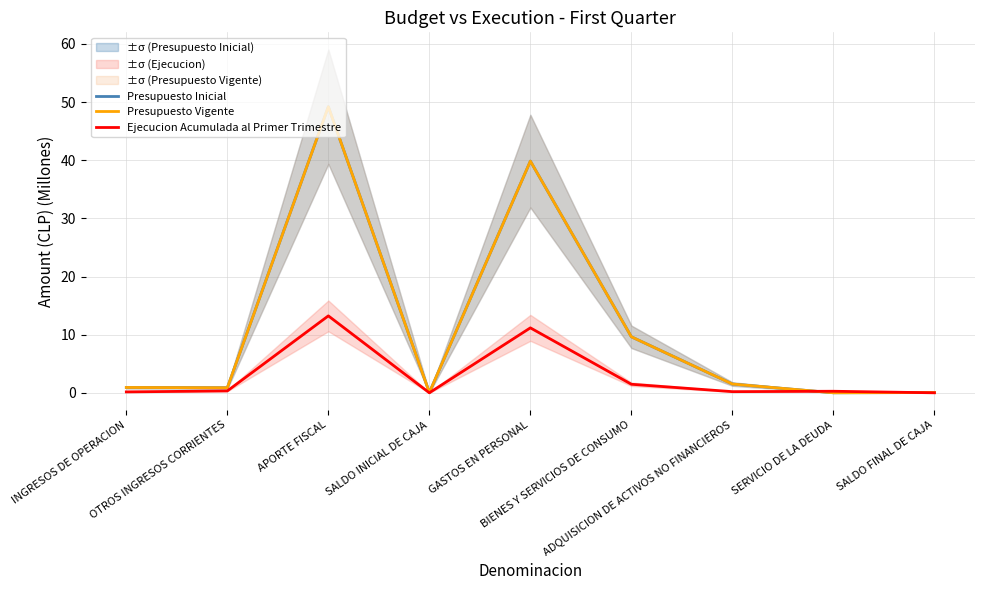

Where is the first local minimum for Presupuesto Inicial?

OTROS INGRESOS CORRIENTES